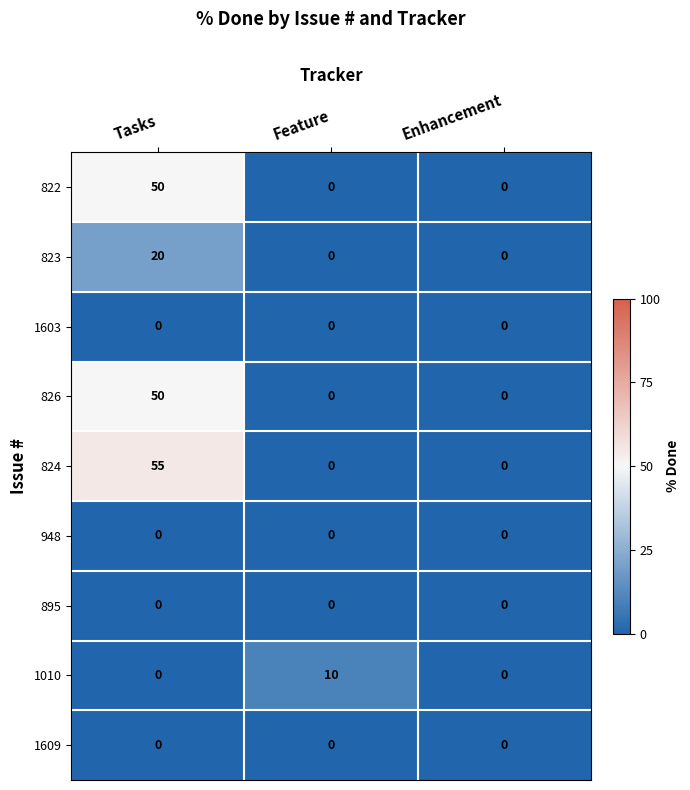

Which series has the largest total across all categories?

824